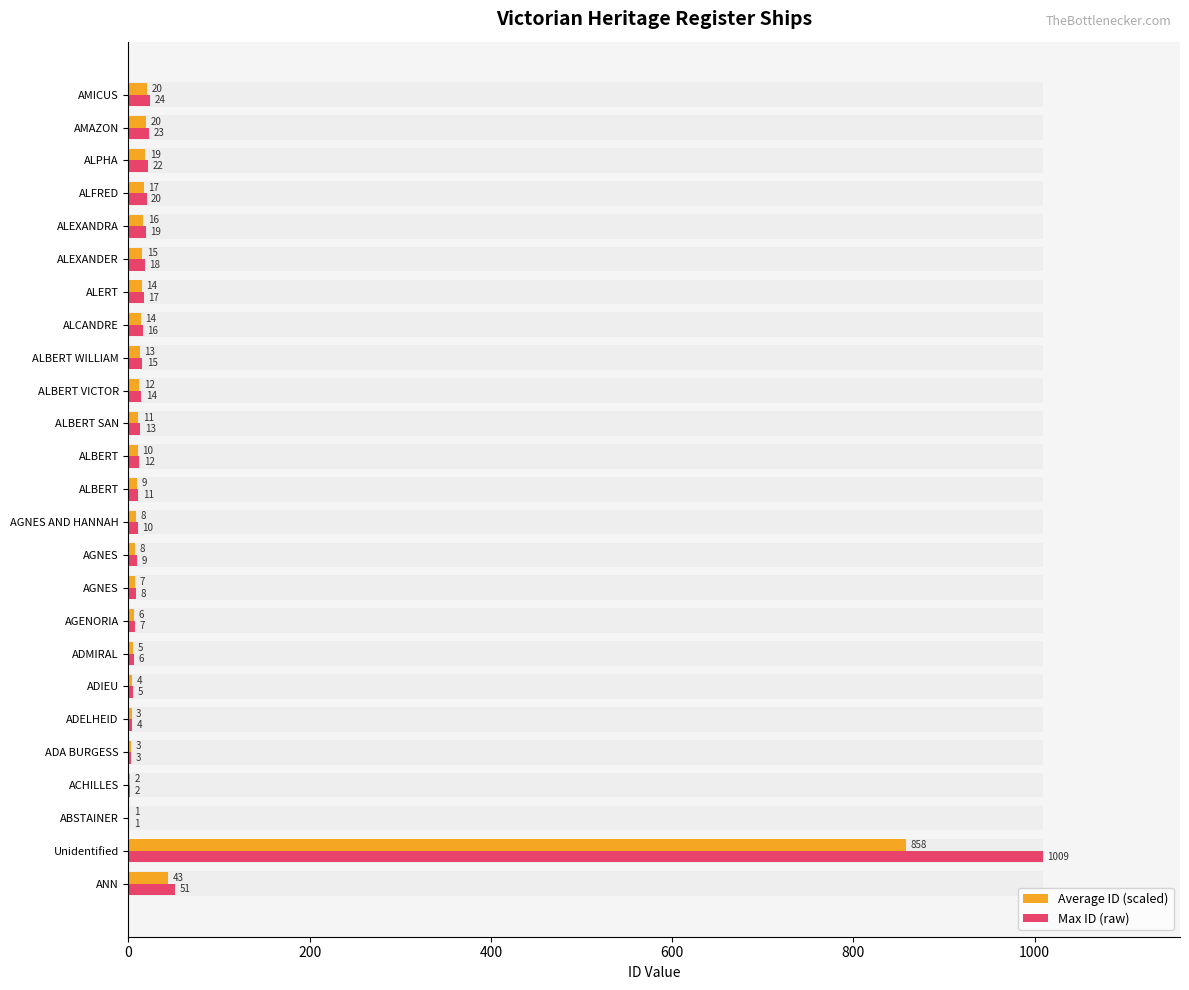

Which series has the largest range (max minus min)?

Max ID (raw)